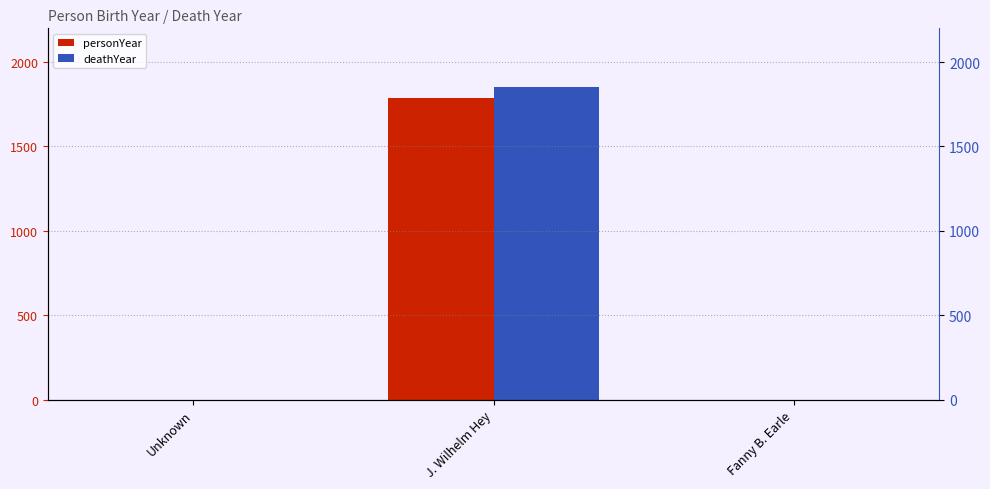

Reading left to right, list all the values displayed in this chart.

personYear: Unknown=0	J. Wilhelm Hey=1789	Fanny B. Earle=0
deathYear: Unknown=0	J. Wilhelm Hey=1854	Fanny B. Earle=0